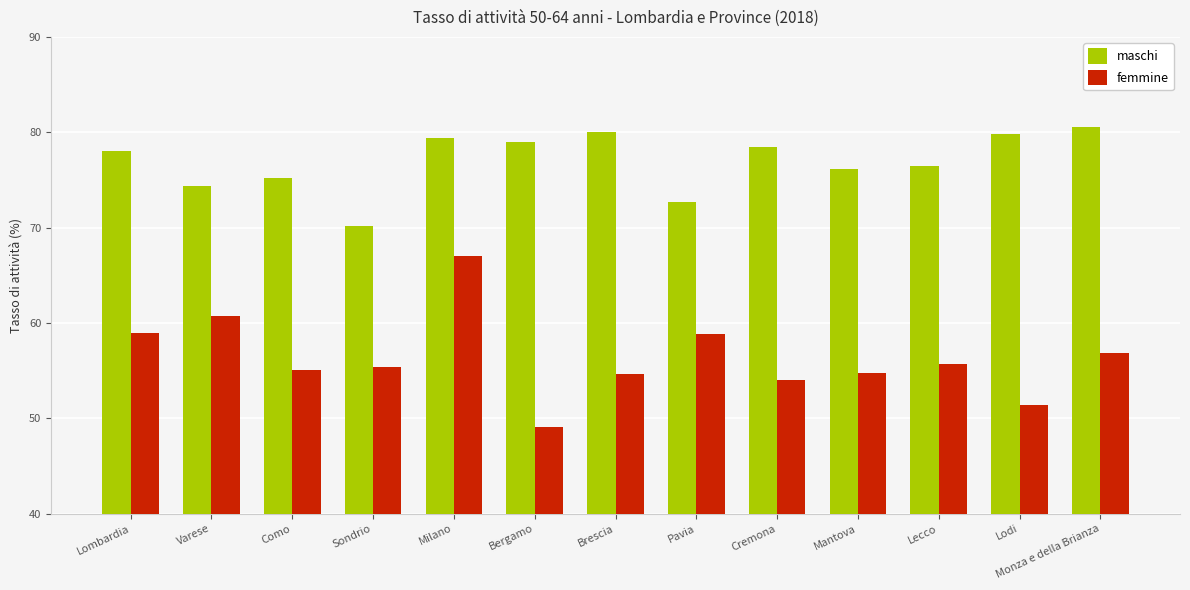

What is the smallest value displayed?

49.1